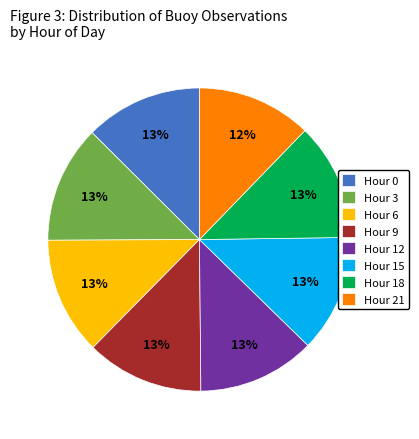

Does Hour 9 represent more than half of the total?

No